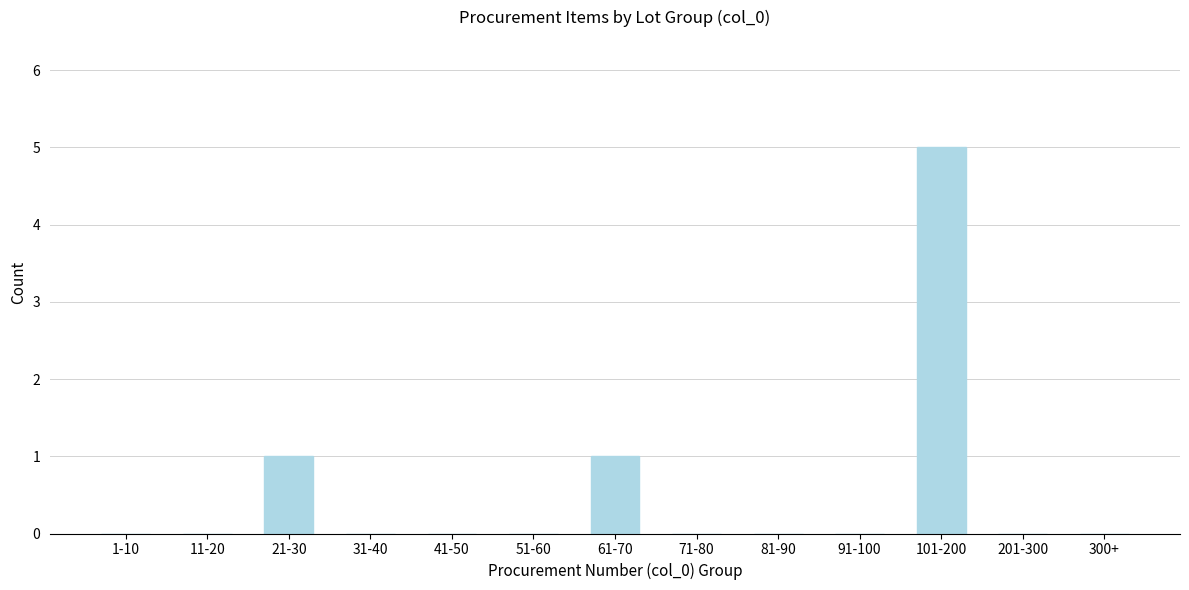

Reading left to right, transcribe all the data shown in this chart.

1-10=0	11-20=0	21-30=1	31-40=0	41-50=0	51-60=0	61-70=1	71-80=0	81-90=0	91-100=0	101-200=5	201-300=0	300+=0